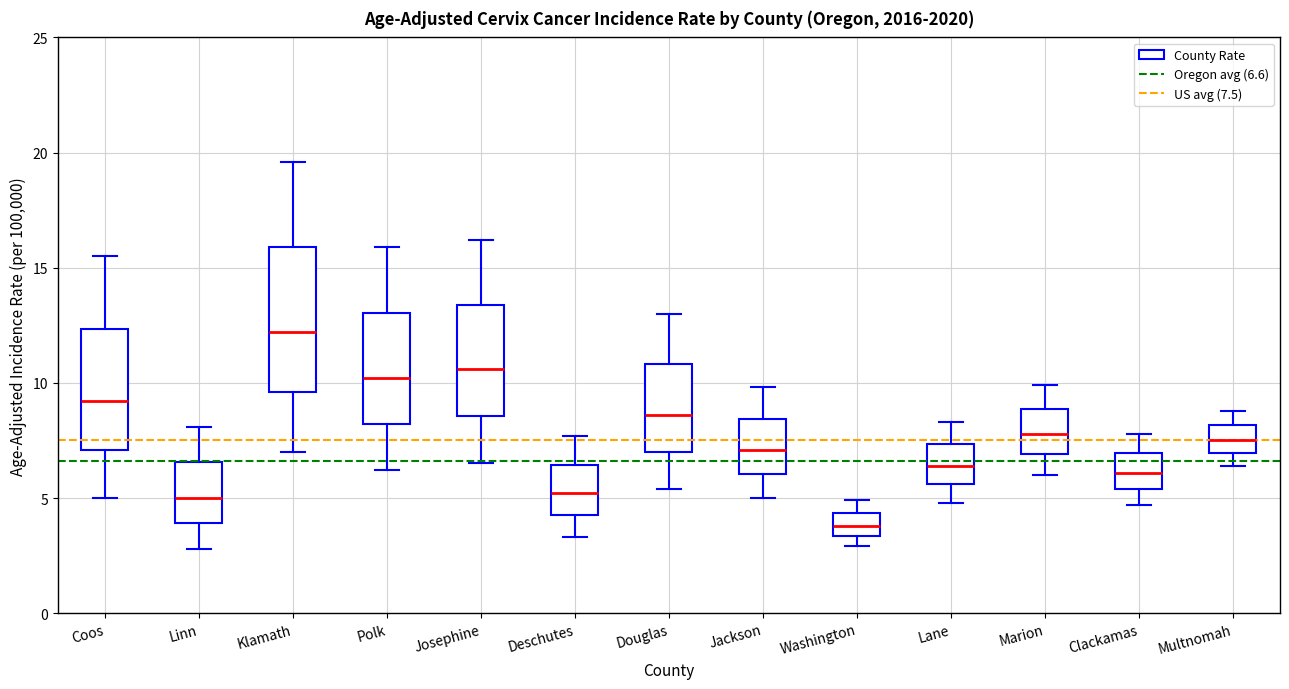

Which box is the tallest, from its lower edge to its upper edge?

Klamath